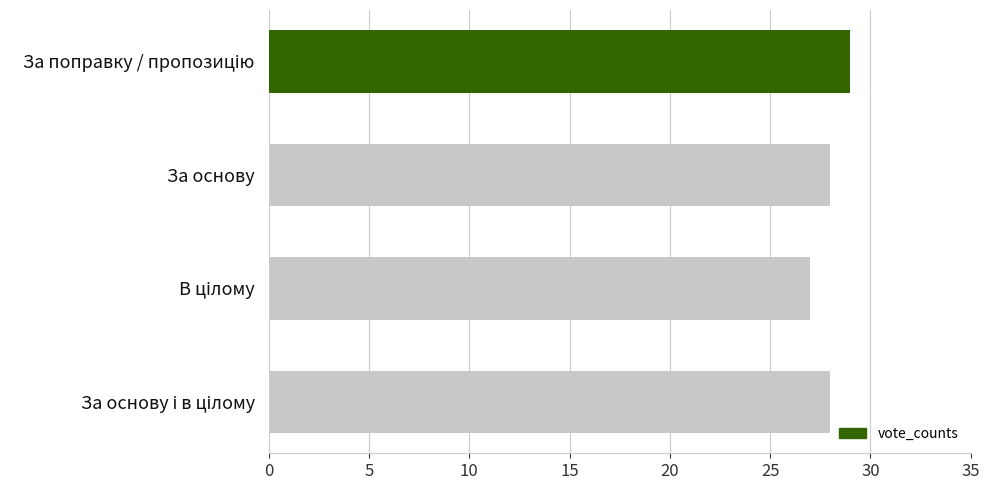

Is it true that the value at За основу is 19?

False